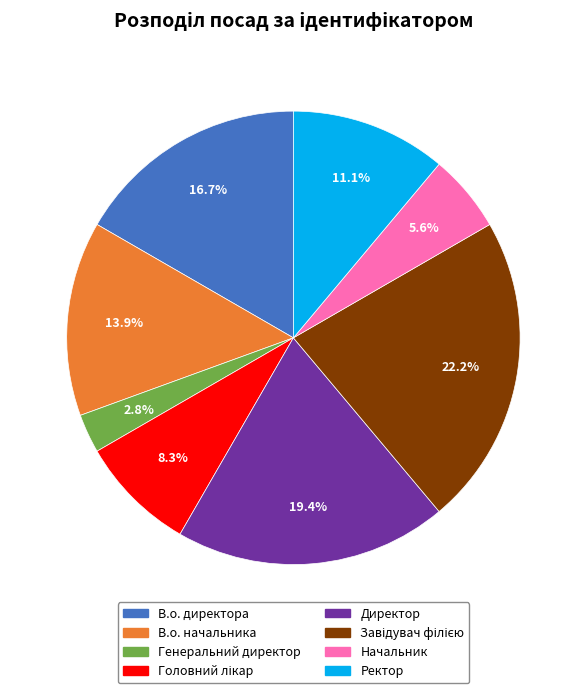

Which has a higher value, Генеральний директор or Ректор?

Ректор